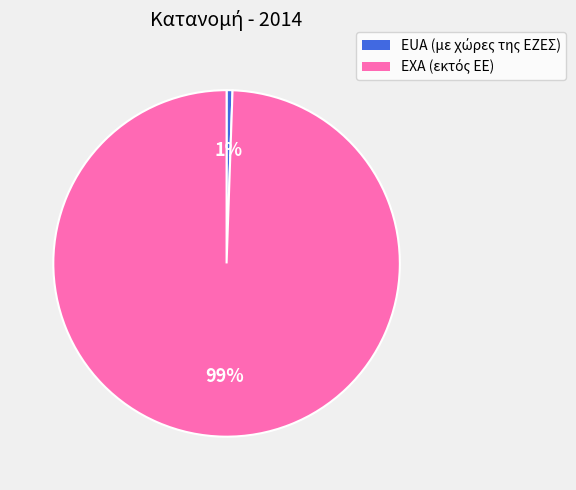

Is there any slice that represents more than half of the pie?

Yes